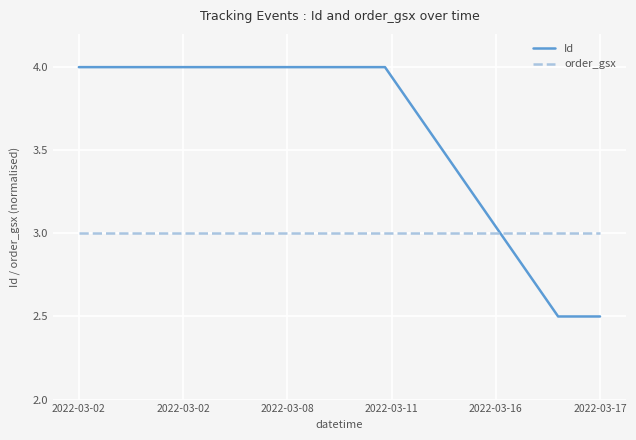

Which series has the largest total across all categories?

Id